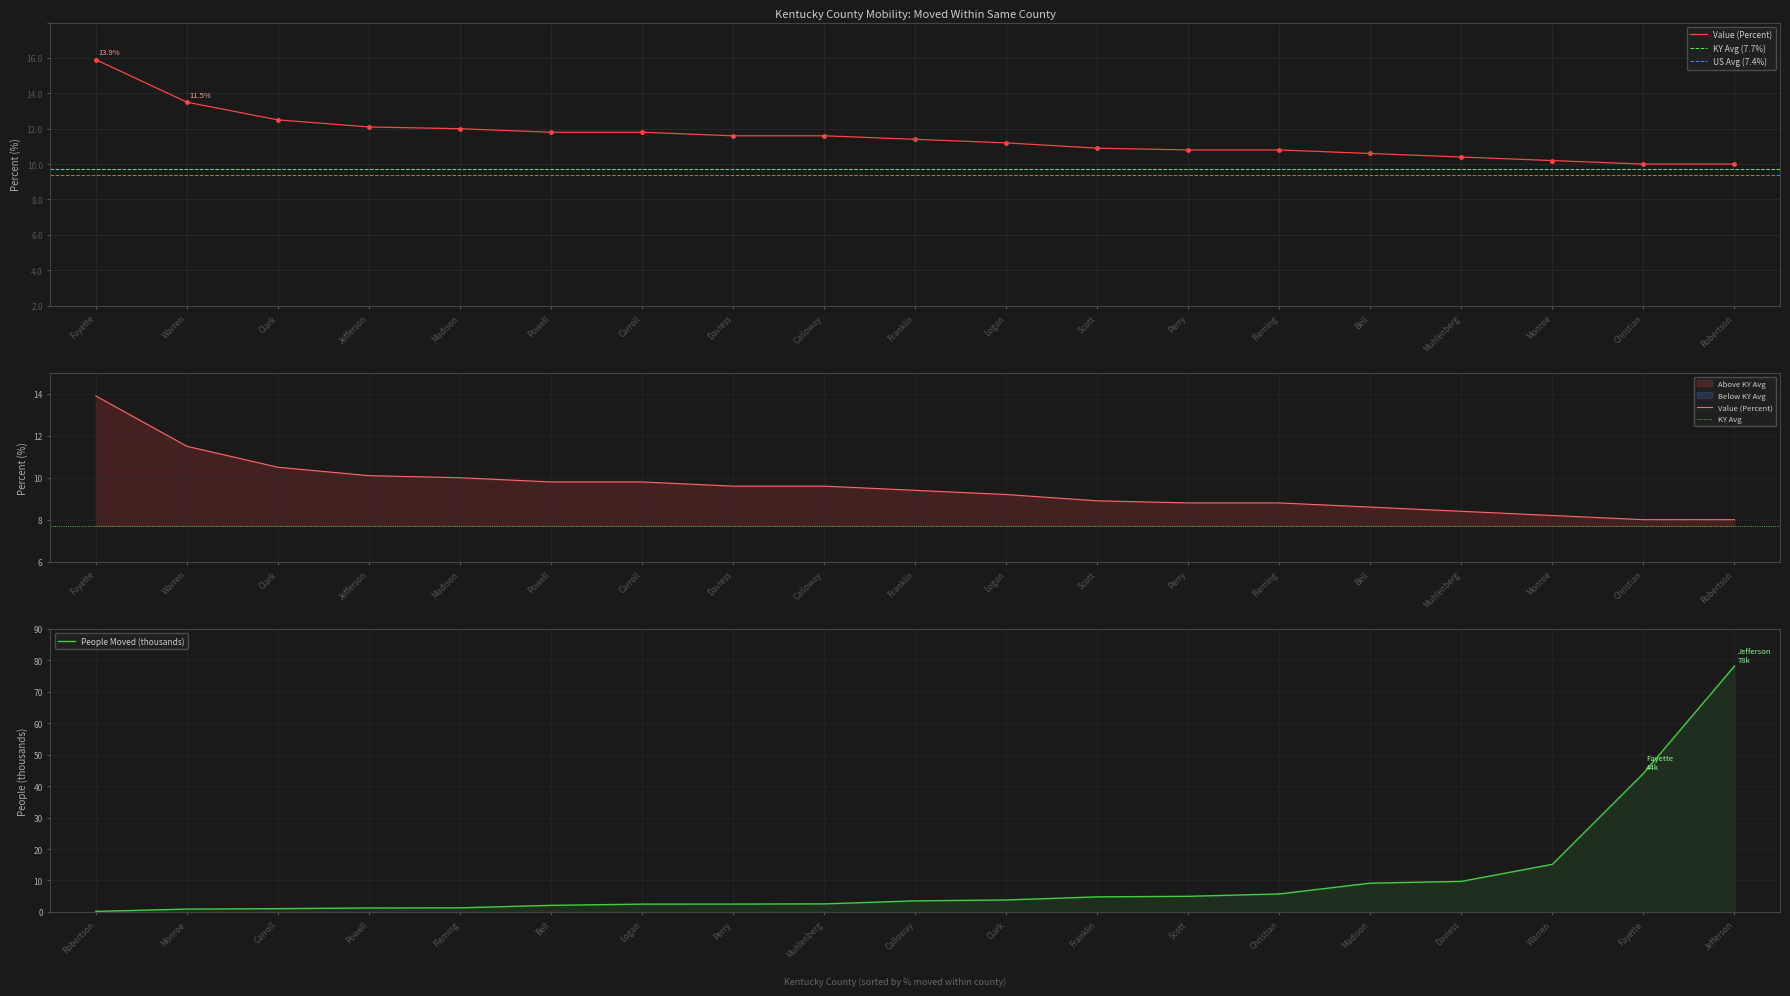

Reading left to right, what are all the values shown in this chart?

Fayette=13.9	Warren=11.5	Clark=10.5	Jefferson=10.1	Madison=10.0	Powell=9.8	Carroll=9.8	Daviess=9.6	Calloway=9.6	Franklin=9.4	Logan=9.2	Scott=8.9	Perry=8.8	Fleming=8.8	Bell=8.6	Muhlenberg=8.4	Monroe=8.2	Christian=8.0	Robertson=8.0